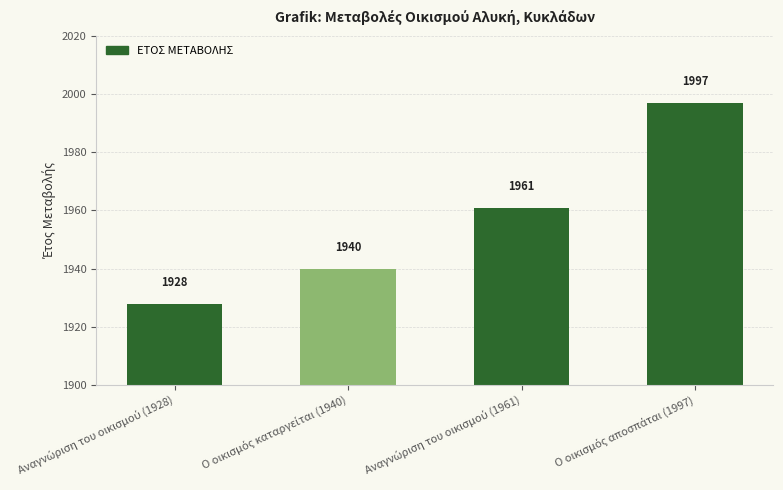

What is the difference between the maximum and second lowest values?

57